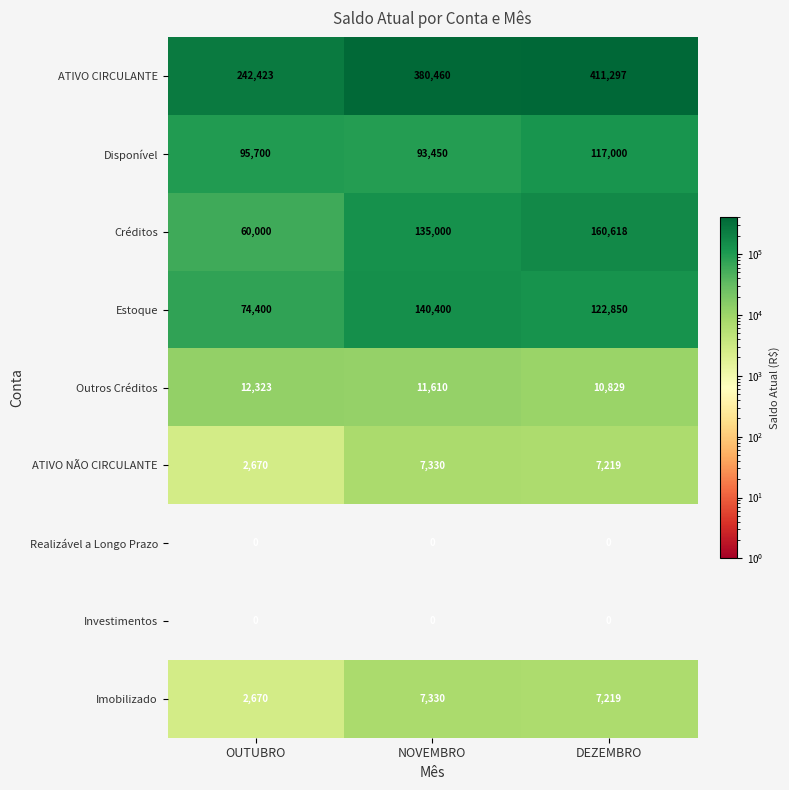

What is the sum of the Estoque values at OUTUBRO and DEZEMBRO?

197250